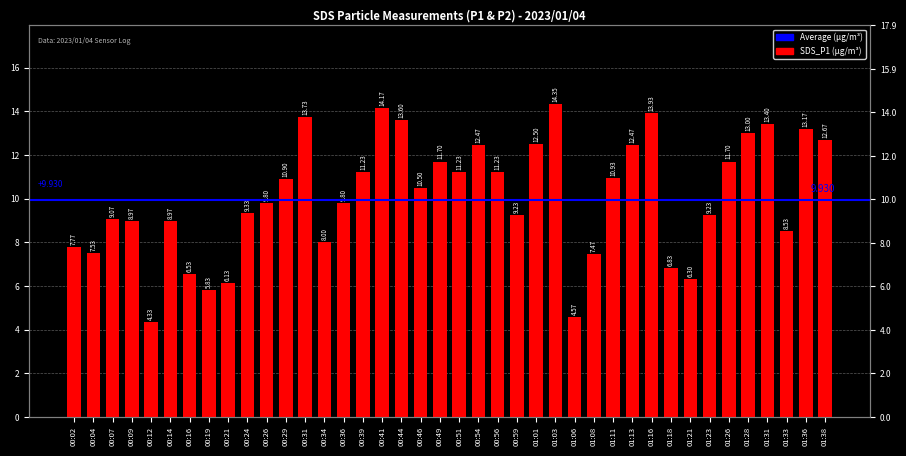

What position from the left is 01:03?

26